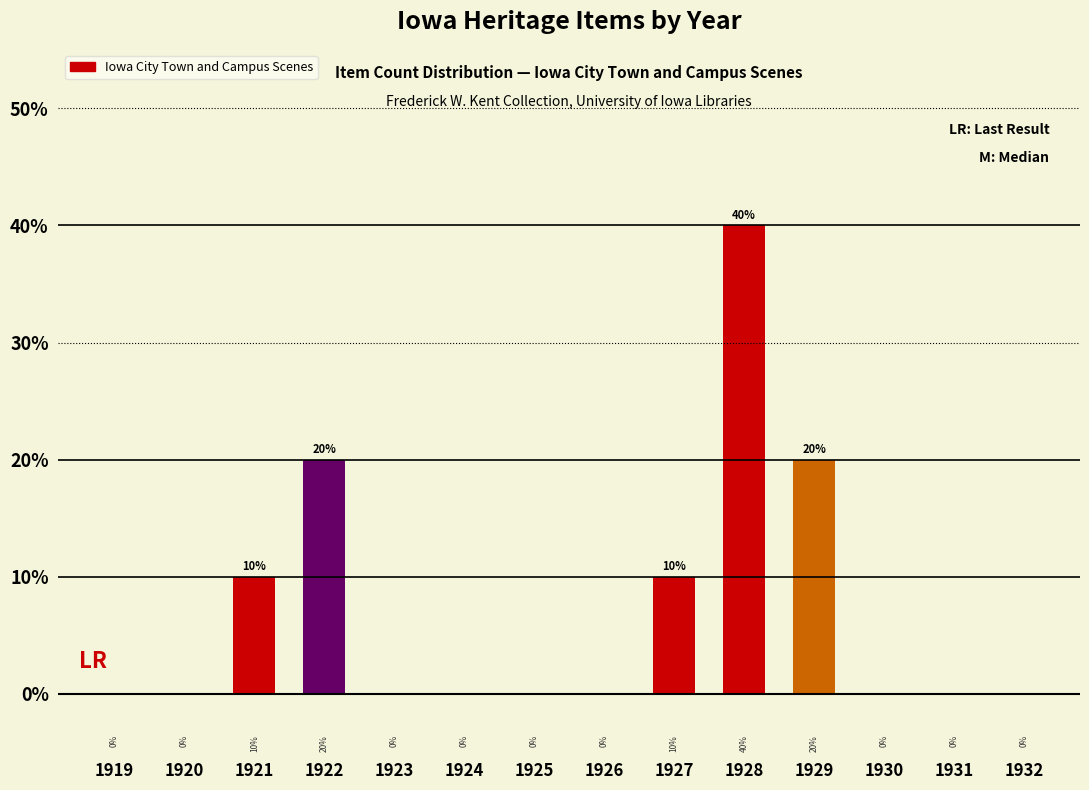

The chart shows a value of 13 at 1929. True or false?

False